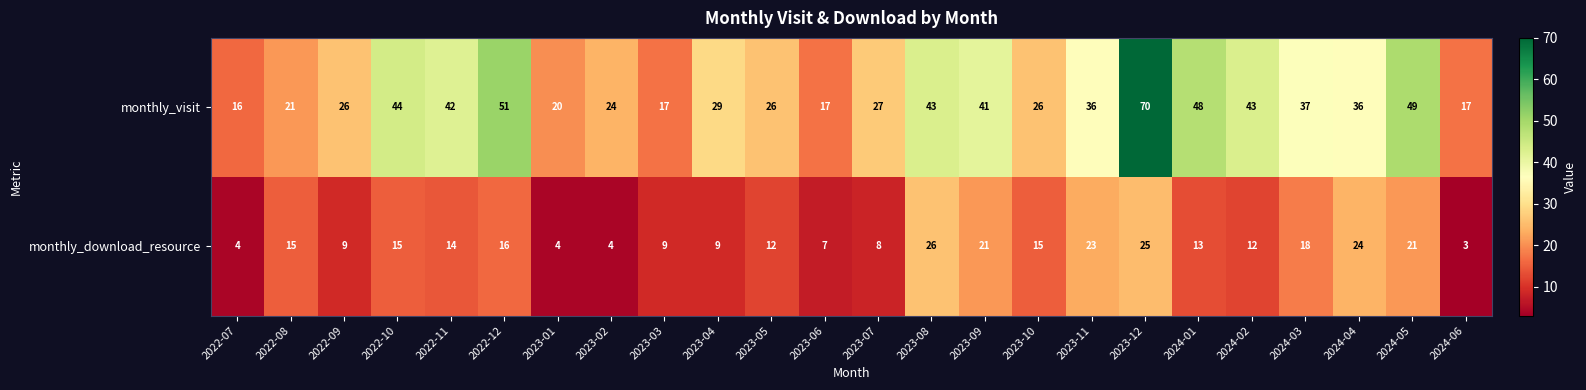

Rank the series at 2022-12 from lowest to highest value.

monthly_download_resource, monthly_visit